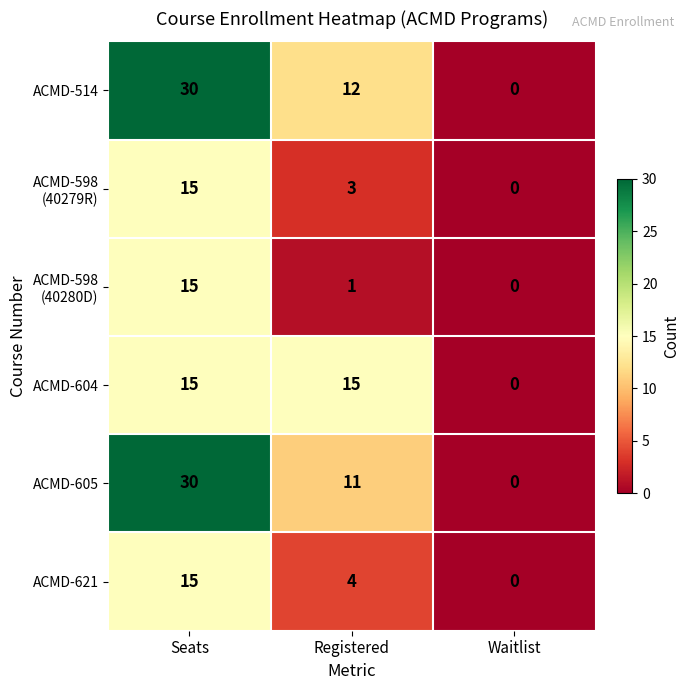

List the labels in order of ACMD-621 value, smallest first.

Waitlist, Registered, Seats